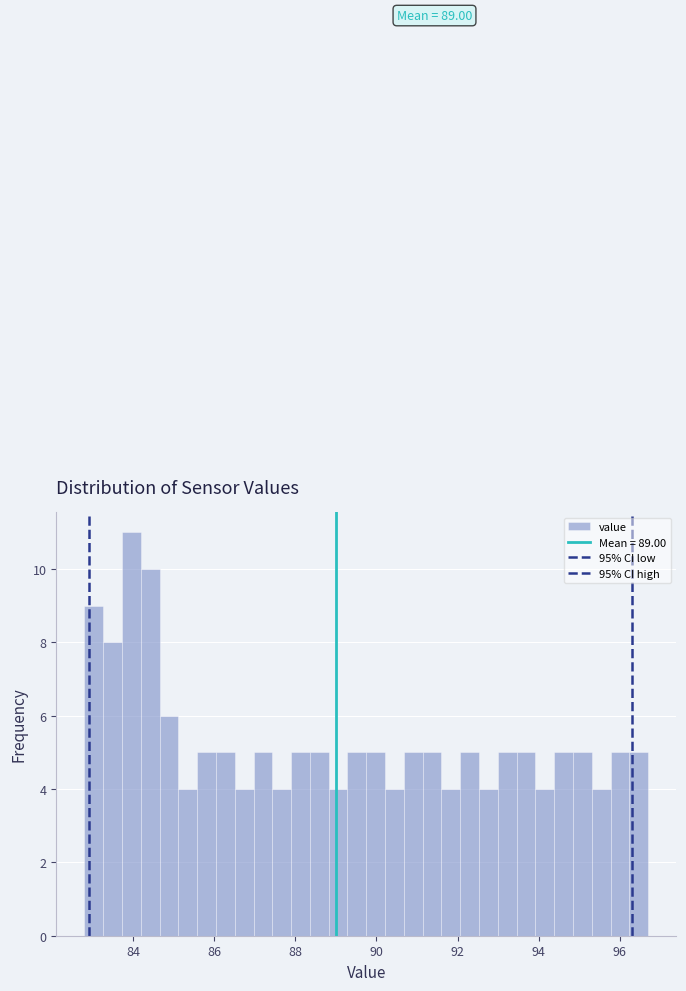

Read against the x-axis, roughly where is the centre of the tallest bar?

84.0